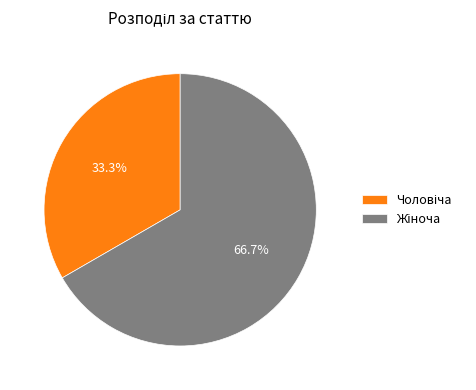

Is there any slice that represents more than half of the pie?

Yes